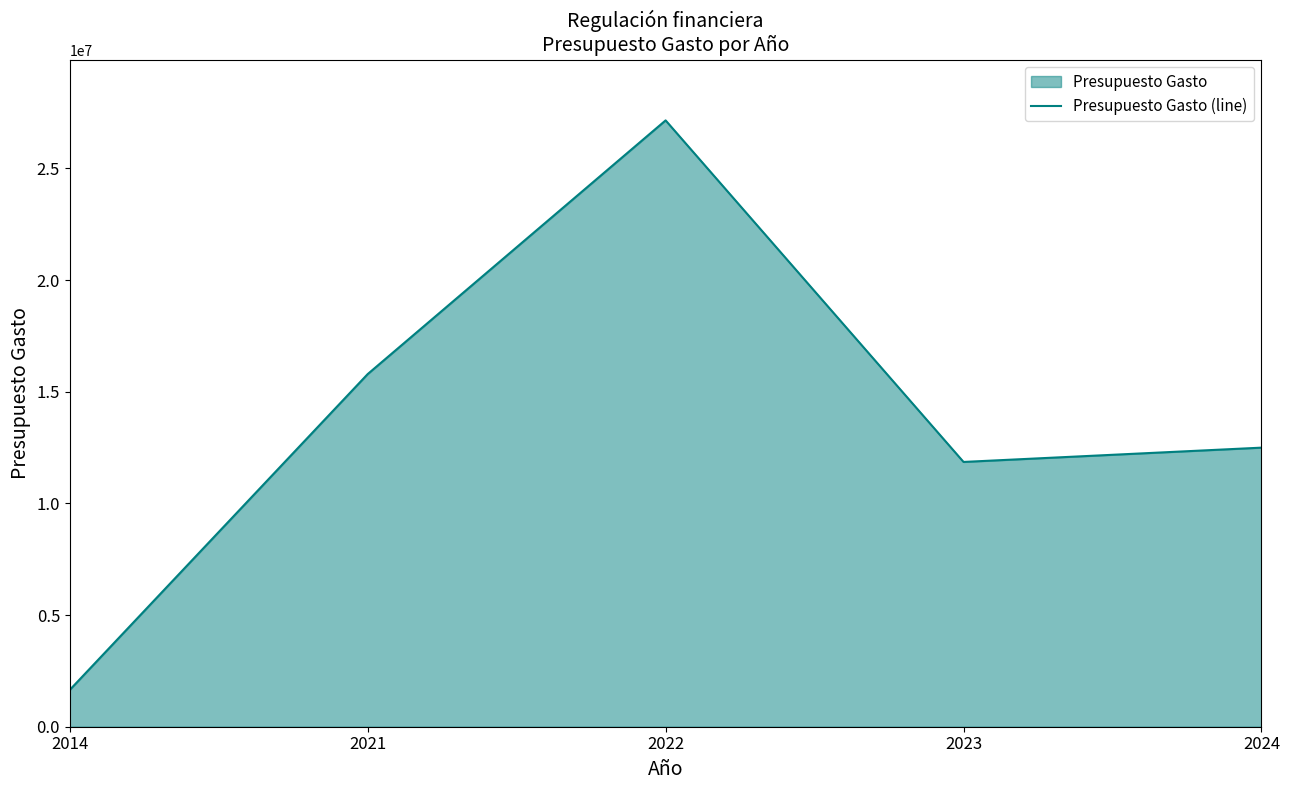

What is the change in value from 2023 to 2024?

+639720